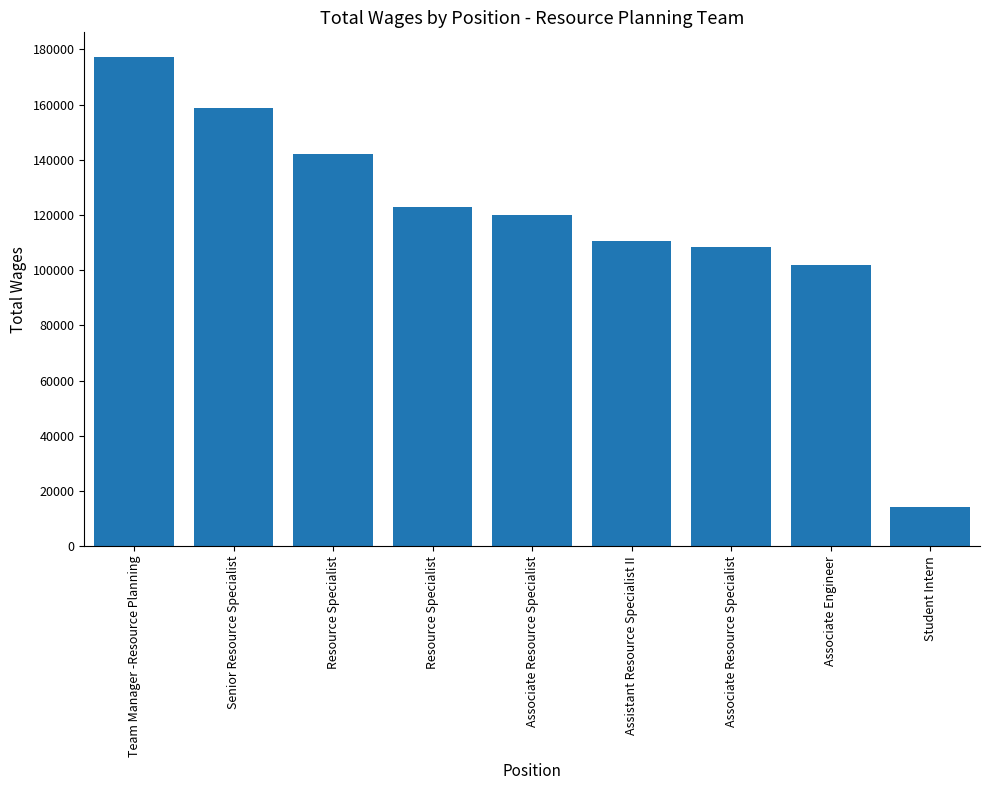

What value does the data have at Associate Resource Specialist?

108287